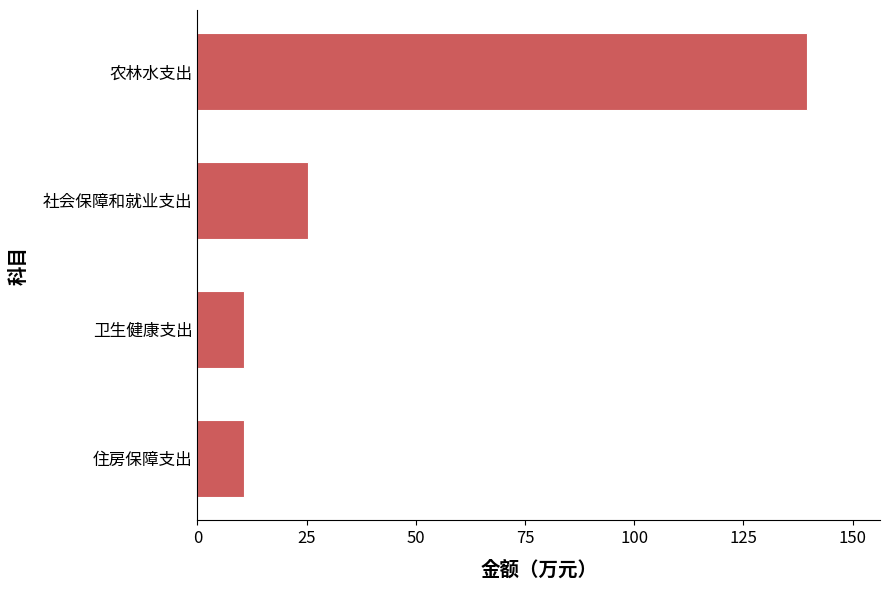

What is the approximate value at 社会保障和就业支出?

25.3